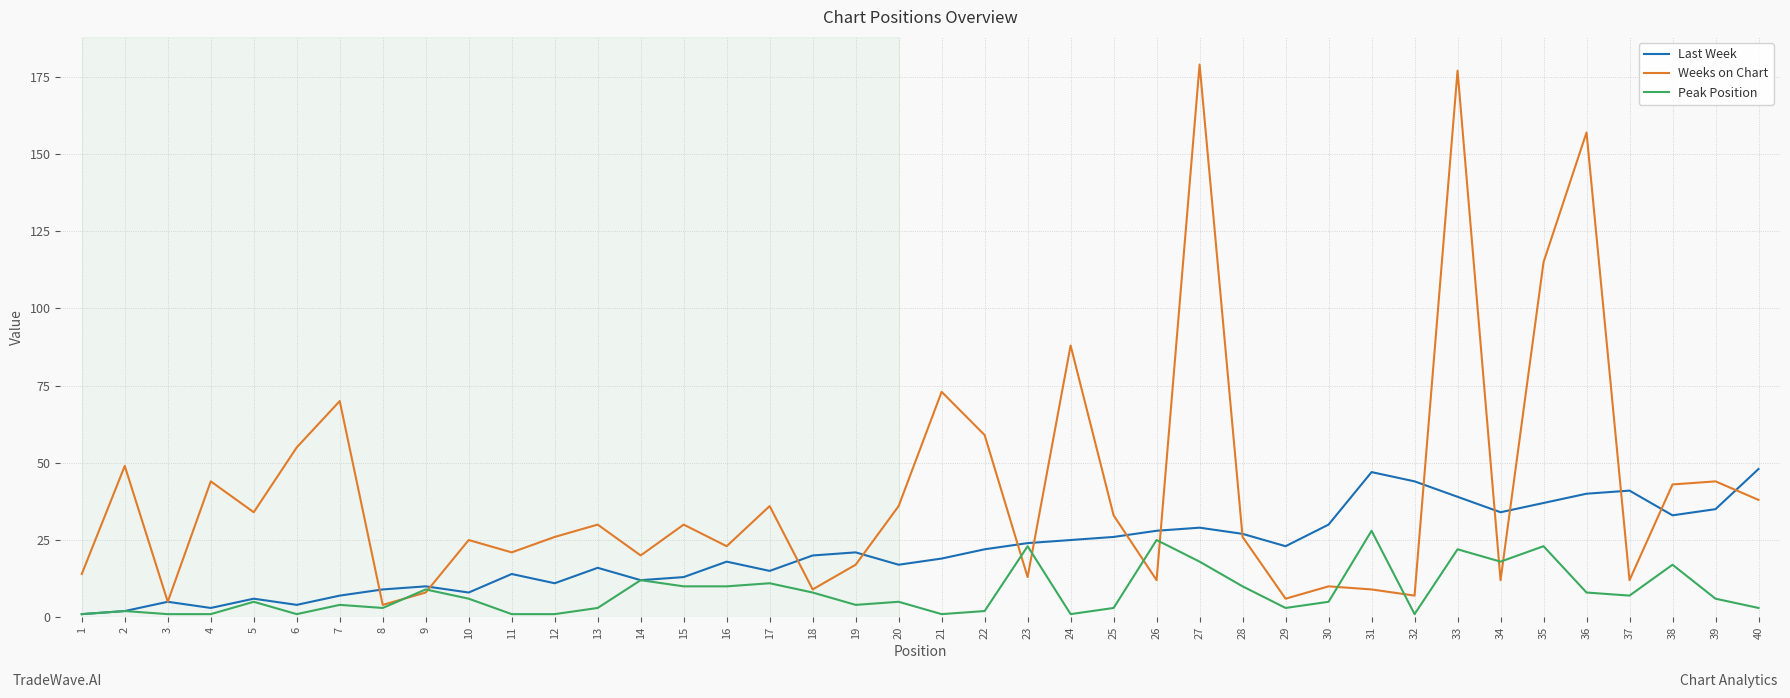

How many categories are shown in the chart?

40